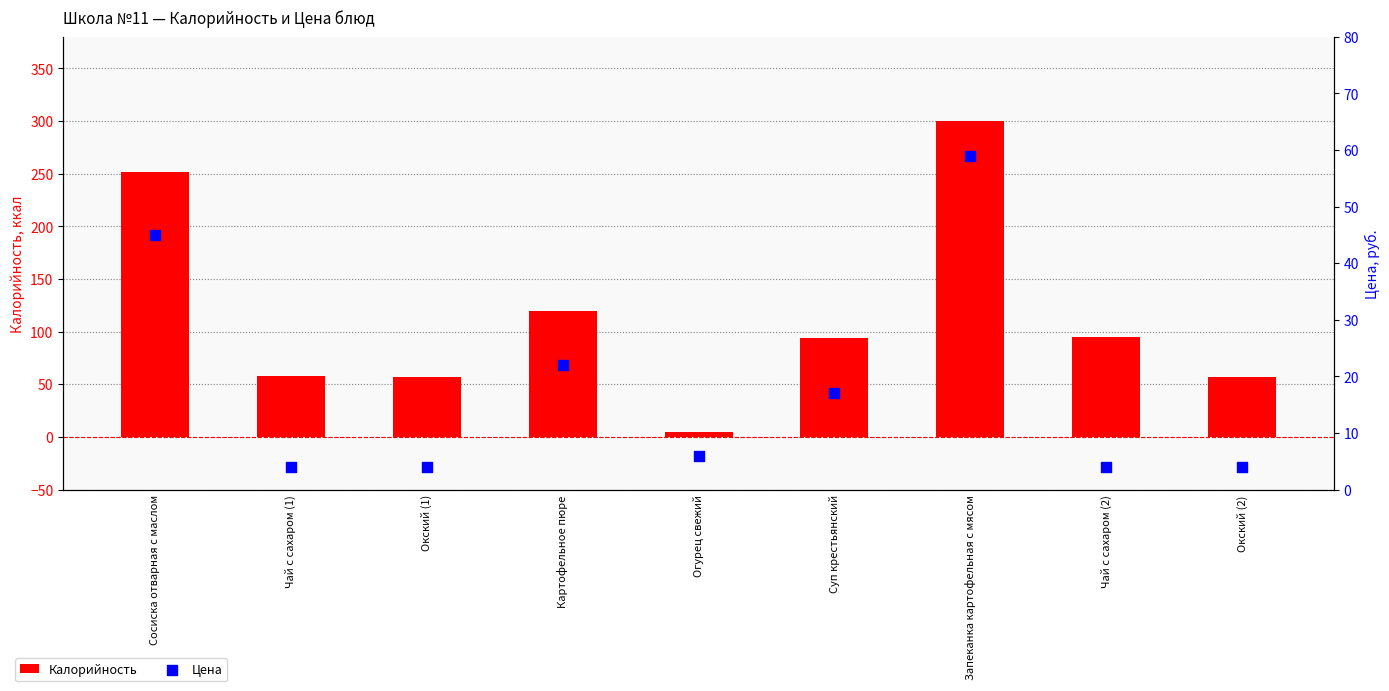

At which category is the sum across all series the highest?

Запеканка картофельная с мясом